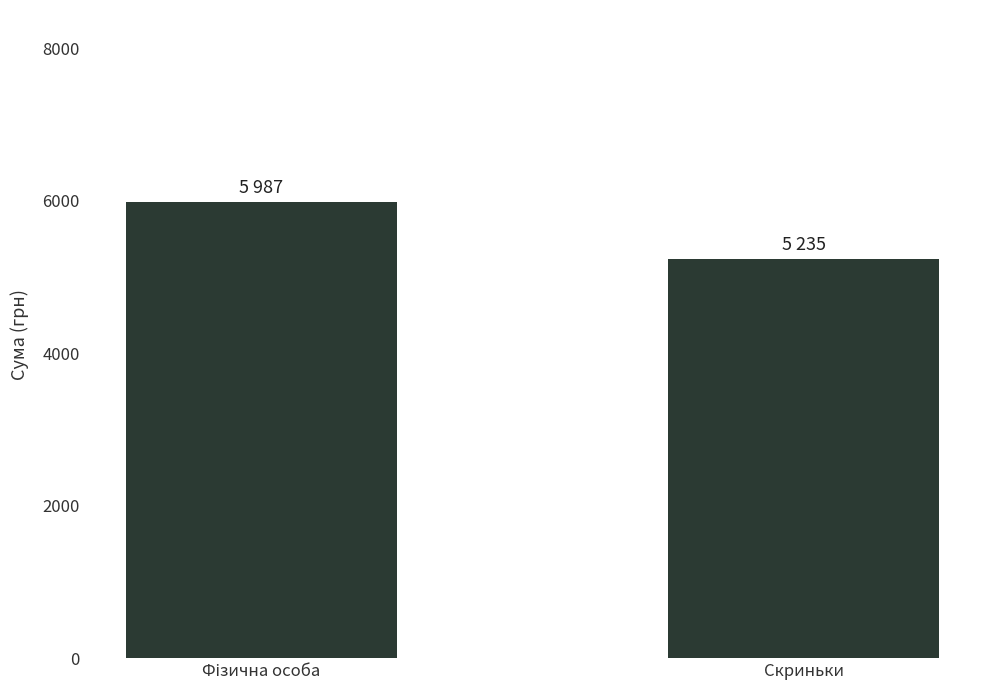

What is the minimum value shown in the chart?

5235